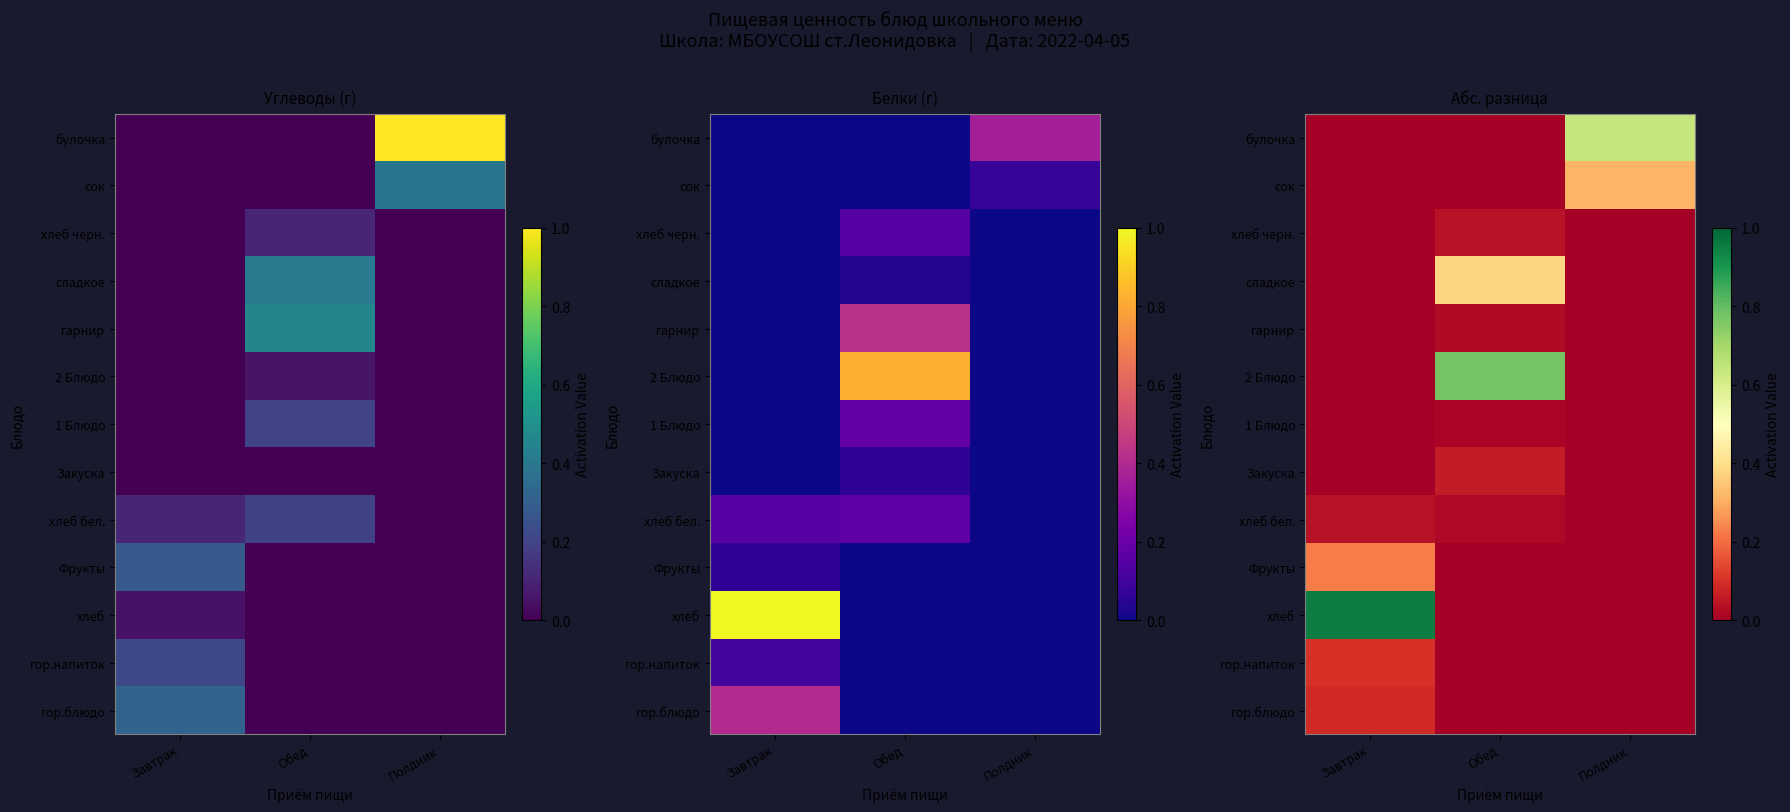

True or false: гарнир has a value of 0.0 at Полдник.

True